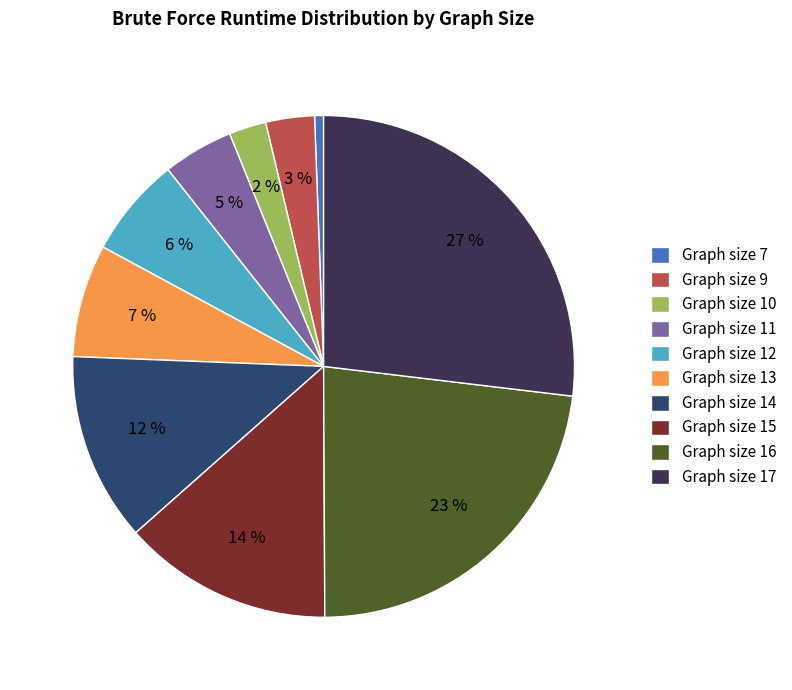

Is it true that Graph size 10 is 15% of the pie?

False